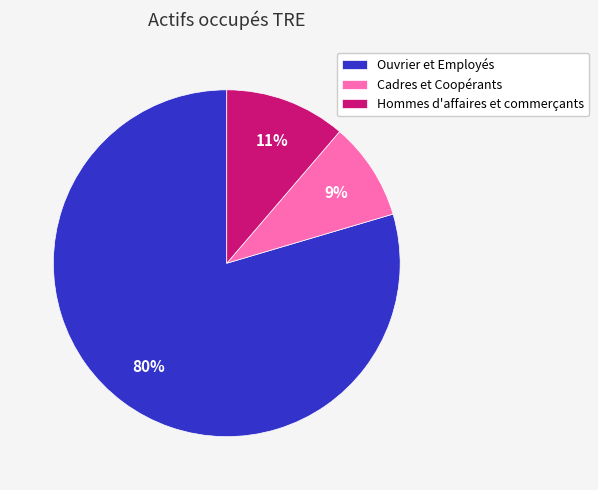

To the nearest percent, what is the difference between the Hommes d'affaires et commerçants and Cadres et Coopérants slice percentages?

2%